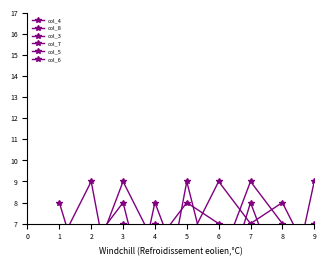

At how many categories does at least one series exceed 4?

9